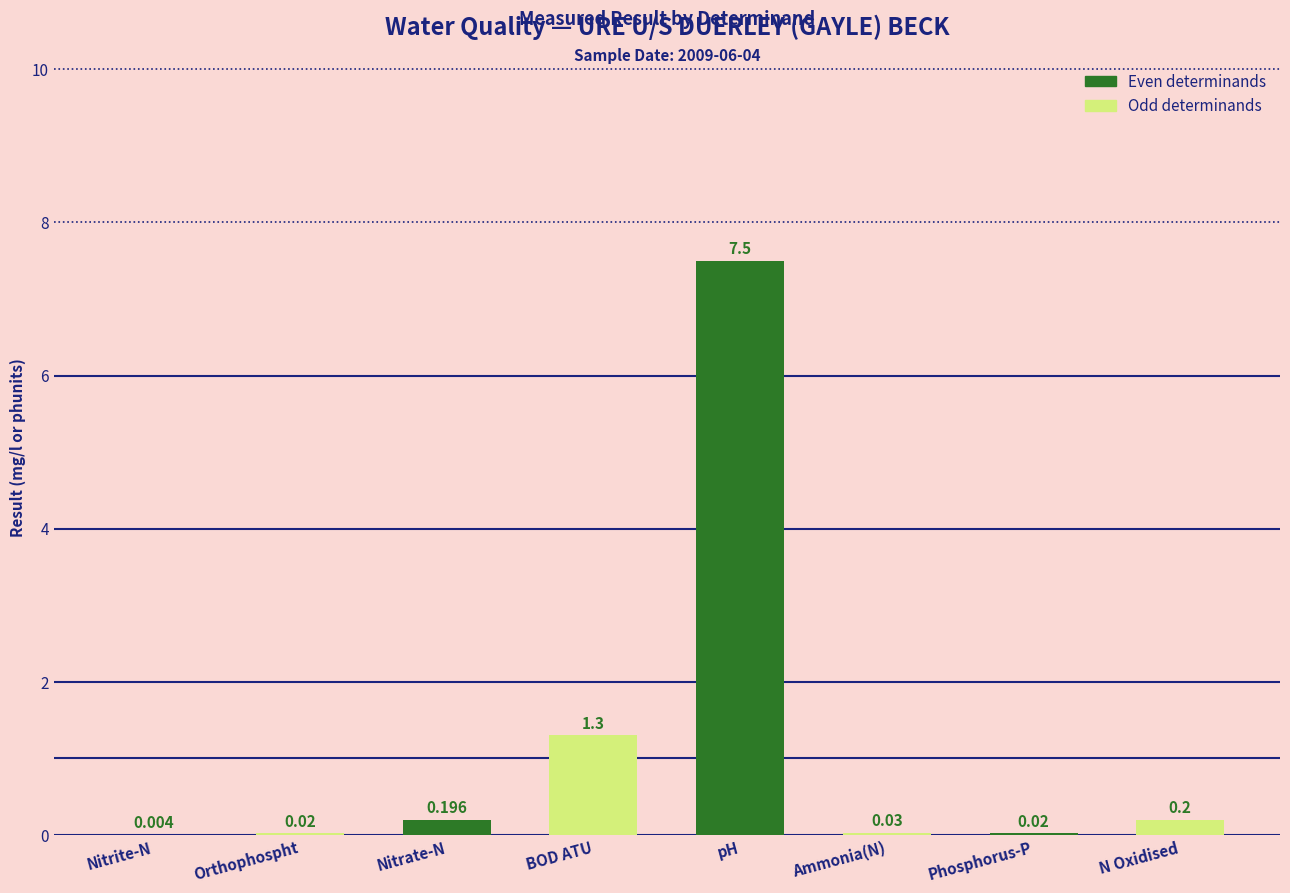

Which category has the highest value in the Odd determinands series?

Nitrate-N